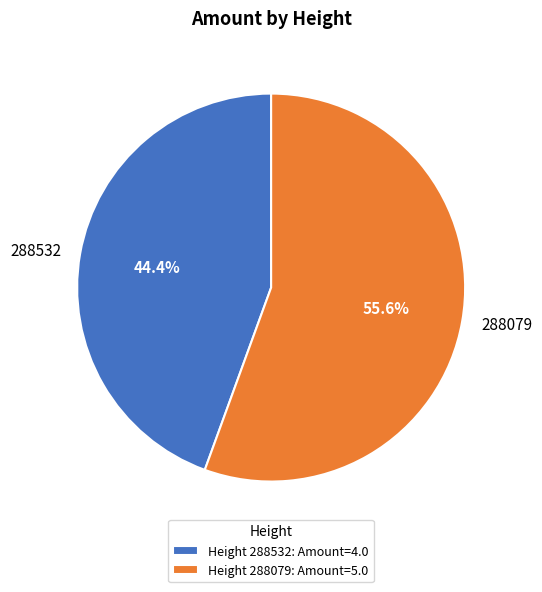

Rank the categories by value from lowest to highest.

288532, 288079